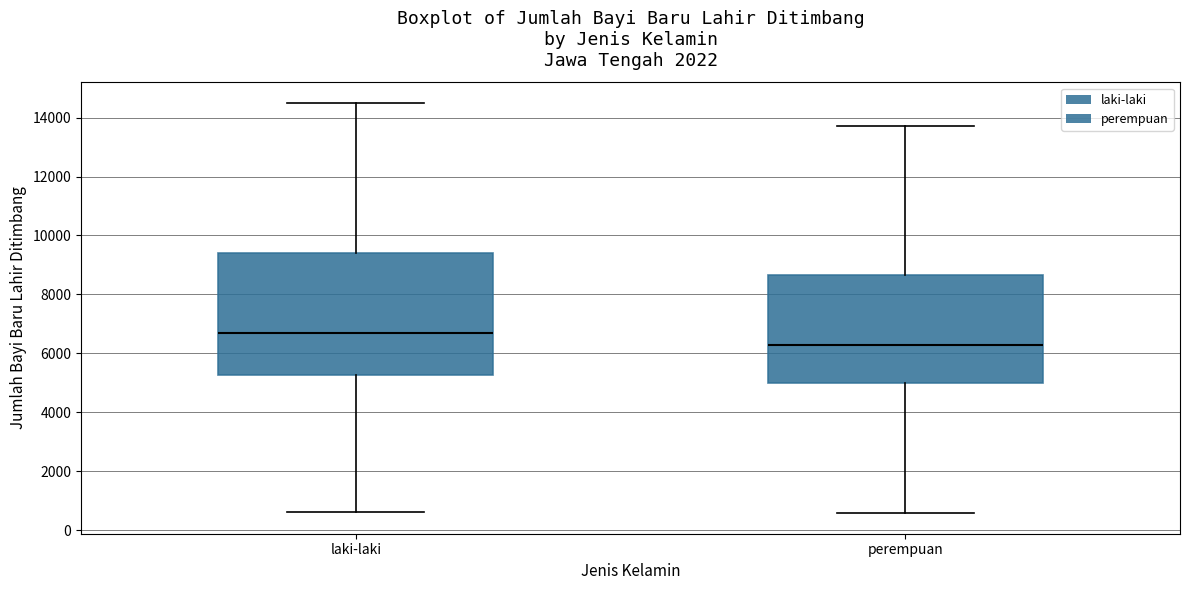

Which box is the tallest, from its lower edge to its upper edge?

laki-laki